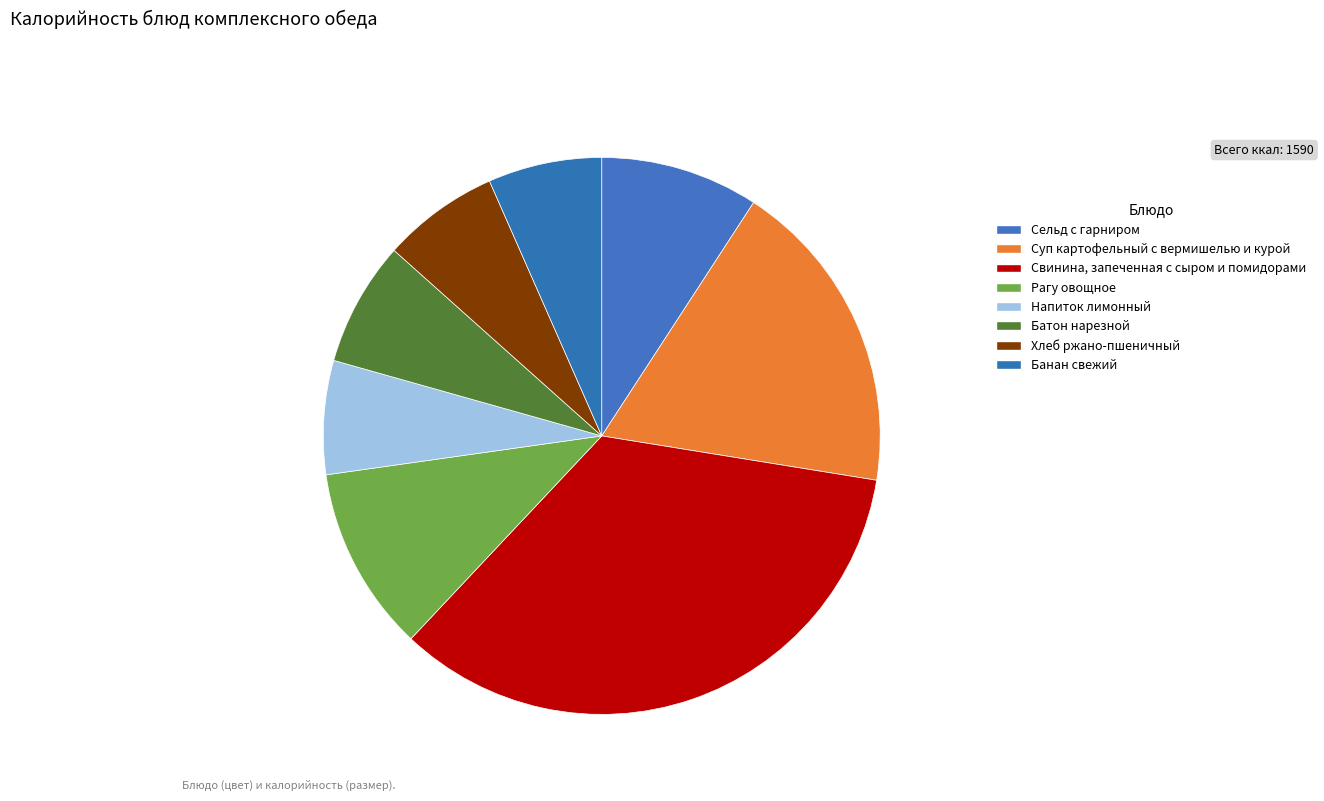

What is the change in value from Батон нарезной to Банан свежий?

-10